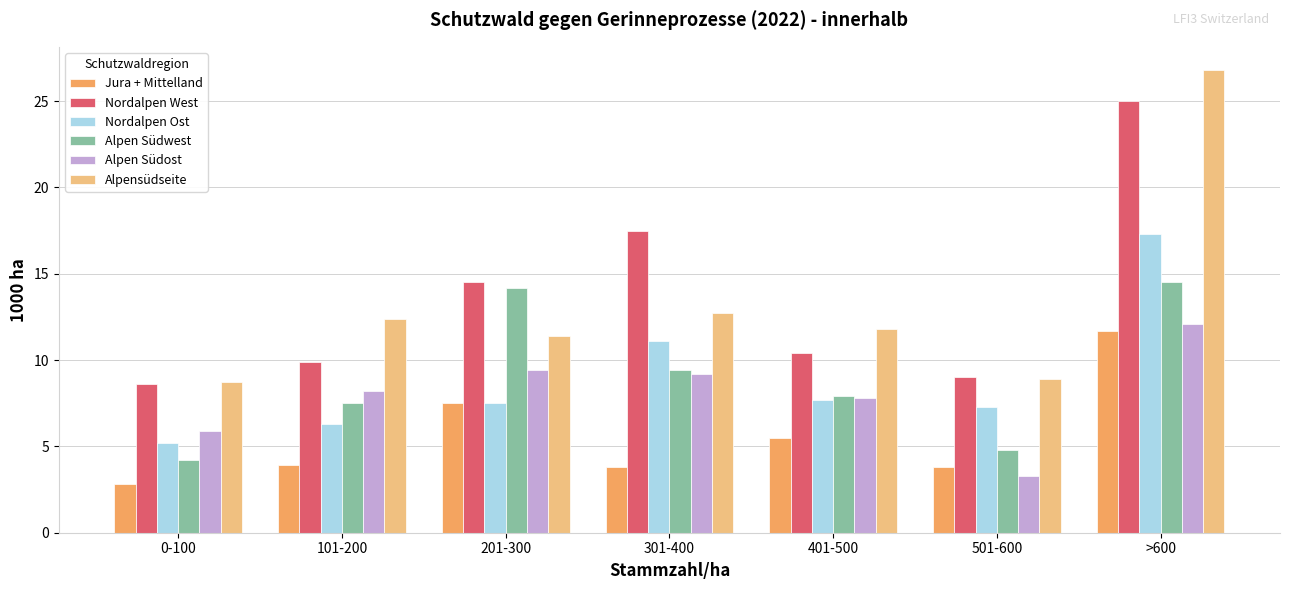

What is the spread (max minus min) of values at 101-200?

8.5